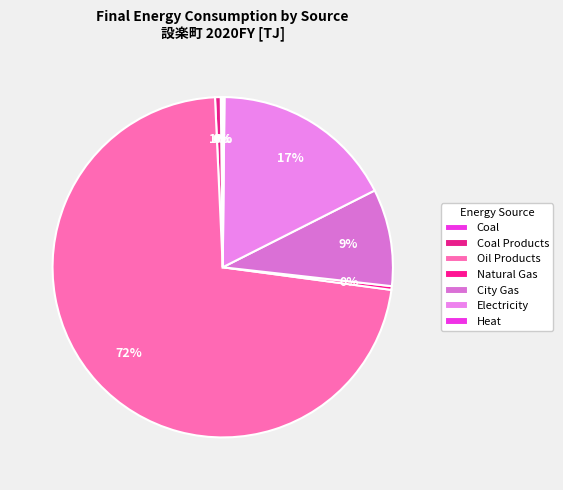

Does Oil Products account for over 50% of the chart?

Yes